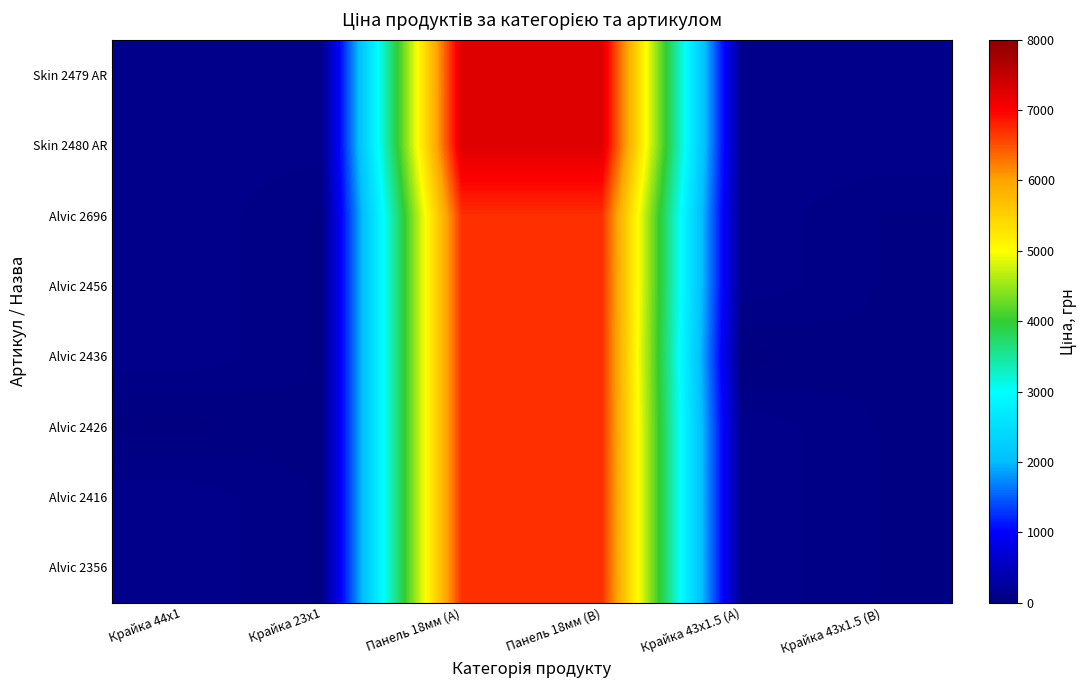

How many distinct data groups are displayed?

8